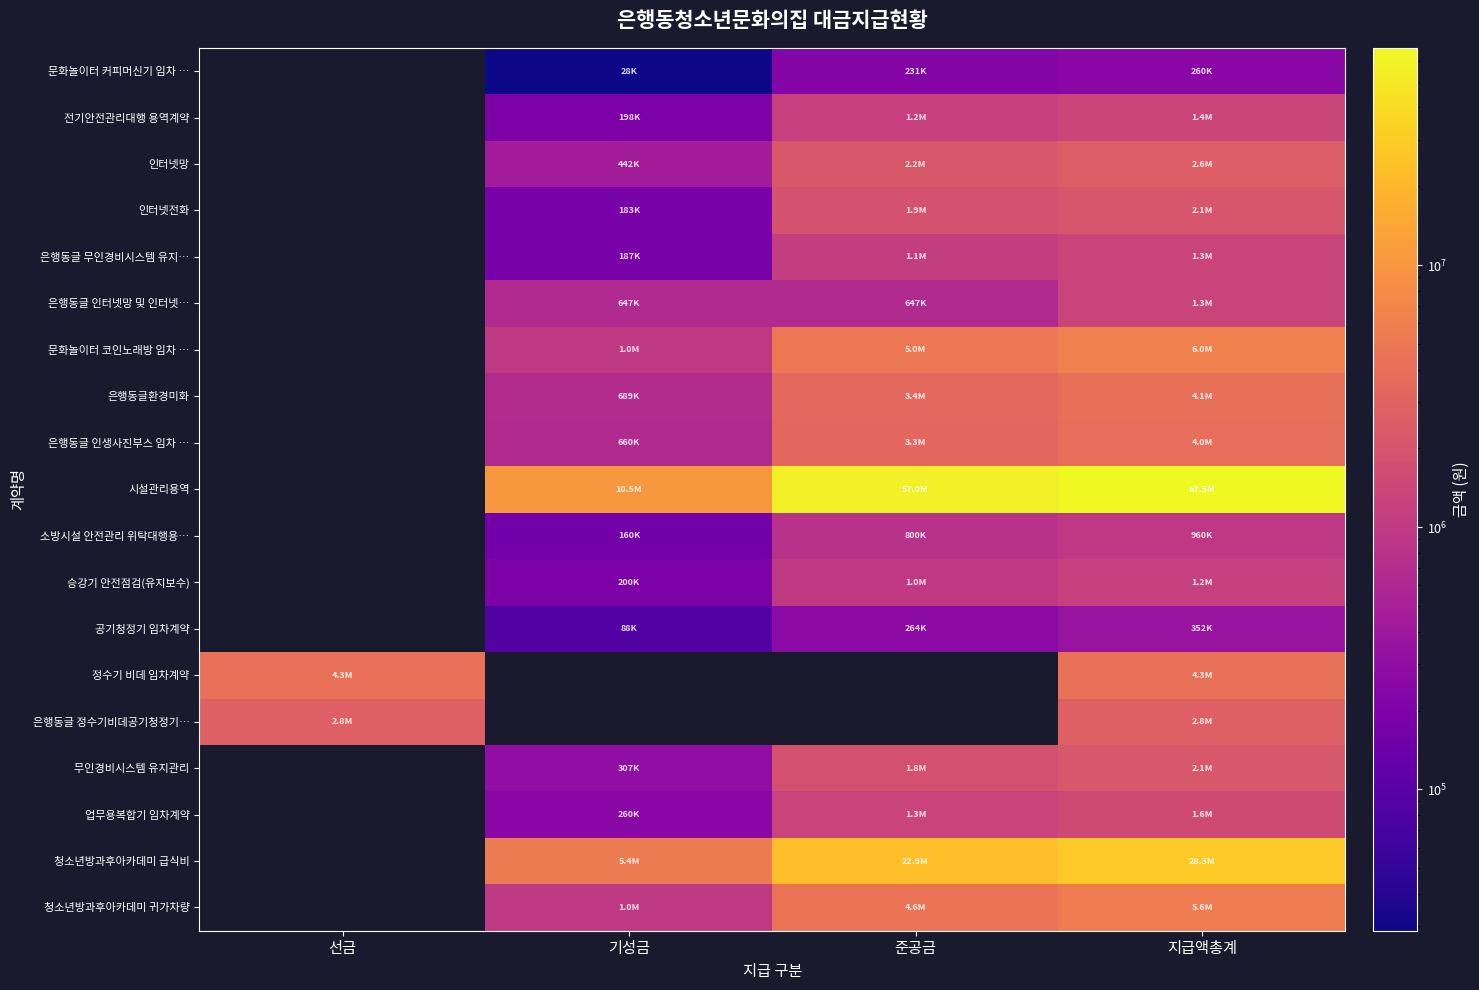

At 준공금, list the series in order from smallest to largest.

정수기 비데 임차계약, 은행동글 정수기비데공기청정기…, 문화놀이터 커피머신기 임차 …, 공기청정기 임차계약, 은행동글 인터넷망 및 인터넷…, 소방시설 안전관리 위탁대행용…, 승강기 안전점검(유지보수), 은행동글 무인경비시스템 유지…, 전기안전관리대행 용역계약, 업무용복합기 임차계약, 무인경비시스템 유지관리, 인터넷전화, 인터넷망, 은행동글 인생사진부스 임차 …, 은행동글환경미화, 청소년방과후아카데미 귀가차량, 문화놀이터 코인노래방 임차 …, 청소년방과후아카데미 급식비, 시설관리용역